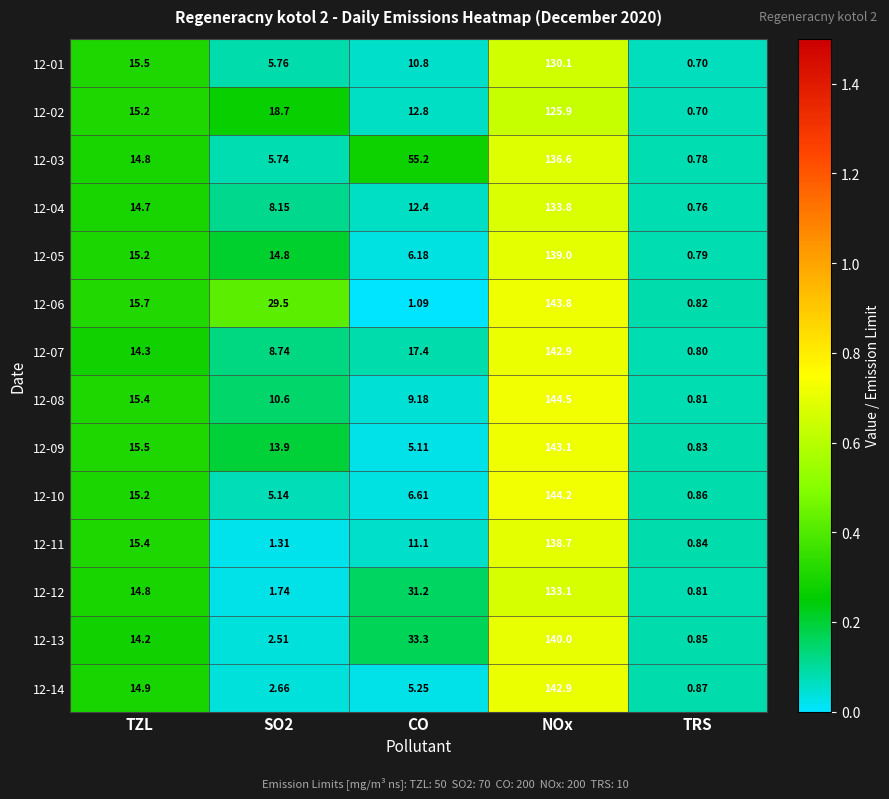

Which label corresponds to the smallest value in the chart?

TRS